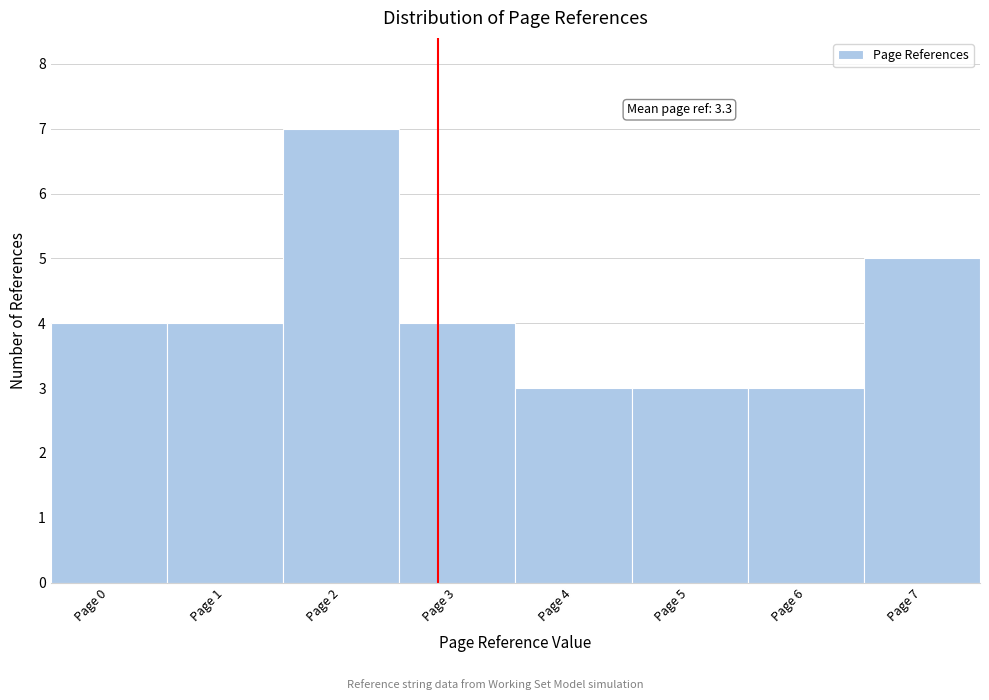

Reading left to right, extract all data points from this chart.

4	4	7	4	3	3	3	5